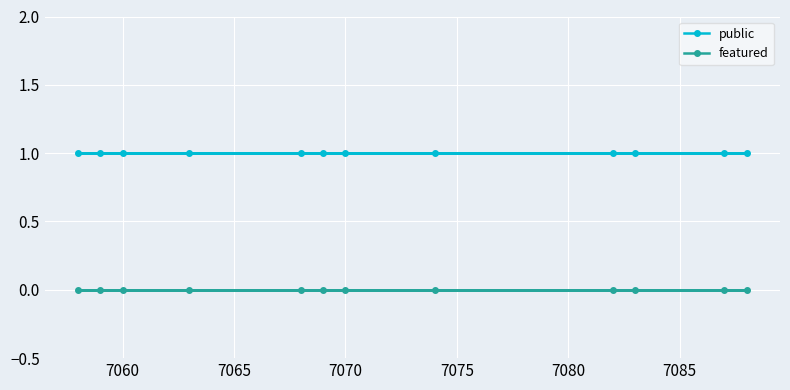

Which series has the largest total across all categories?

public